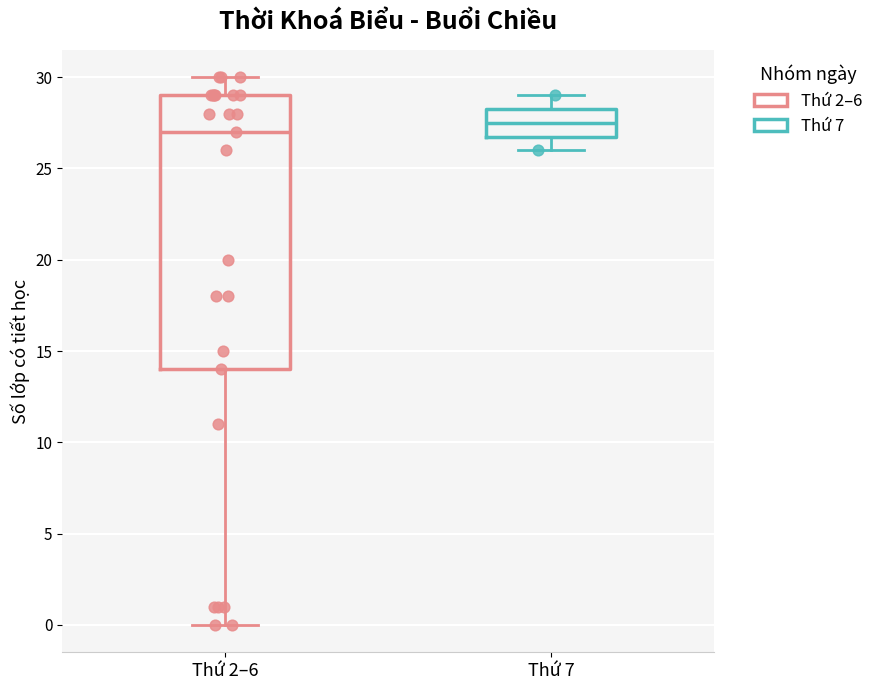

Reading left to right, transcribe this box plot: for each box, give where its median line is, the range the box spans, and where its two whiskers end, as read against the y-axis. The values are not printed on the chart, so give them approximately, as read against the axis.

Thứ 2–6: median 27.0, box 14.0 to 29.0, whiskers 0.0 to 30.0
Thứ 7: median 27.5, box 27.0 to 28.5, whiskers 26.0 to 29.0